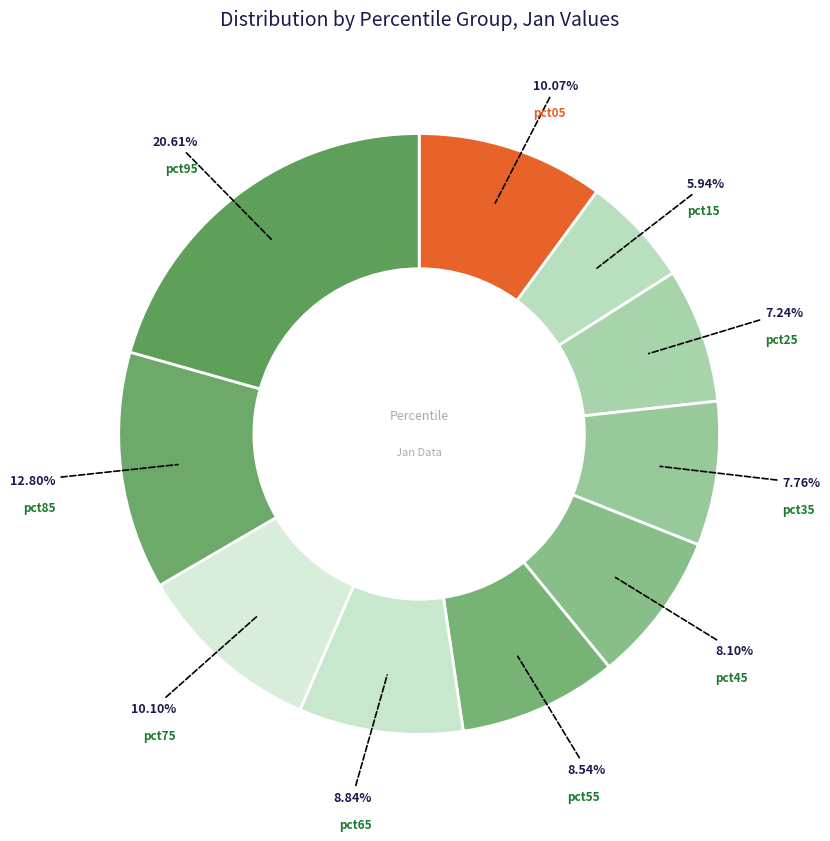

Is there a majority slice in this chart?

No